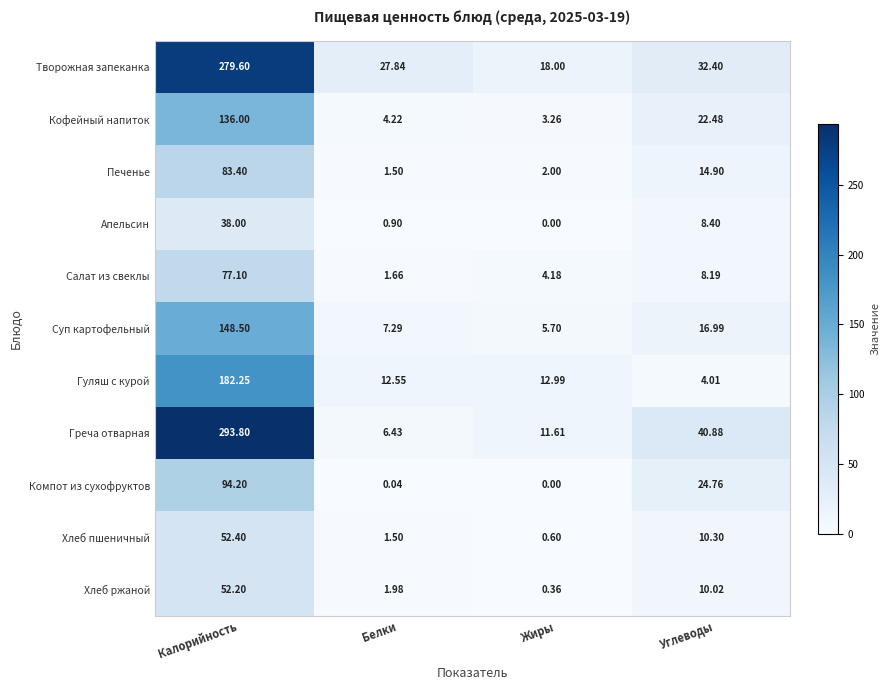

Which series has the largest total across all categories?

Творожная запеканка